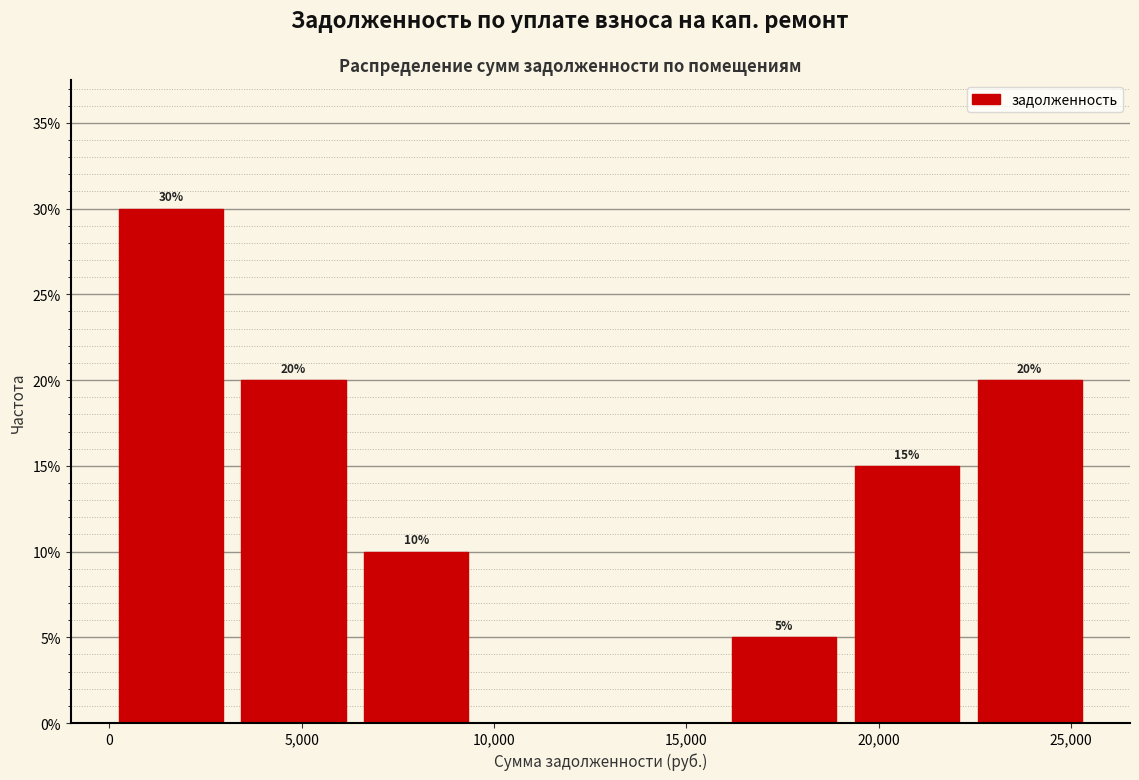

Which range on the x-axis has the tallest bar?

0 to 3000